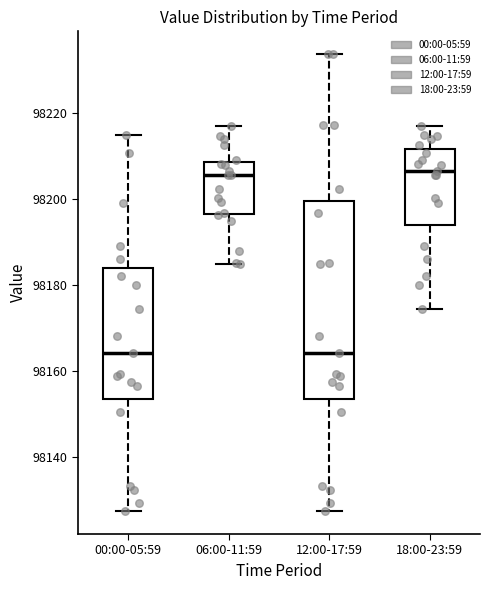

Reading left to right, read every box against the y-axis: the position of its median line, the range the box covers, and the ends of its whiskers. The values are not printed on the chart, so give them approximately, as read against the axis.

00:00-05:59: median 98164, box 98154 to 98184, whiskers 98128 to 98214
06:00-11:59: median 98206, box 98196 to 98208, whiskers 98184 to 98216
12:00-17:59: median 98164, box 98154 to 98200, whiskers 98128 to 98234
18:00-23:59: median 98206, box 98194 to 98212, whiskers 98174 to 98216